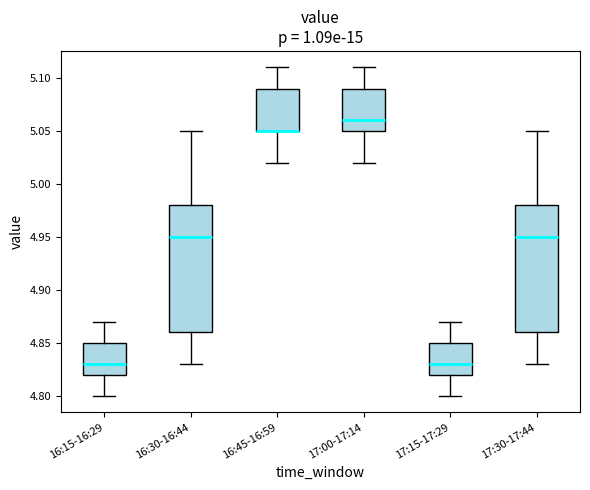

Where is the lower edge of the box for 16:30-16:44 on the y-axis? The values are not printed on the chart, so give them approximately, as read against the axis.

4.86